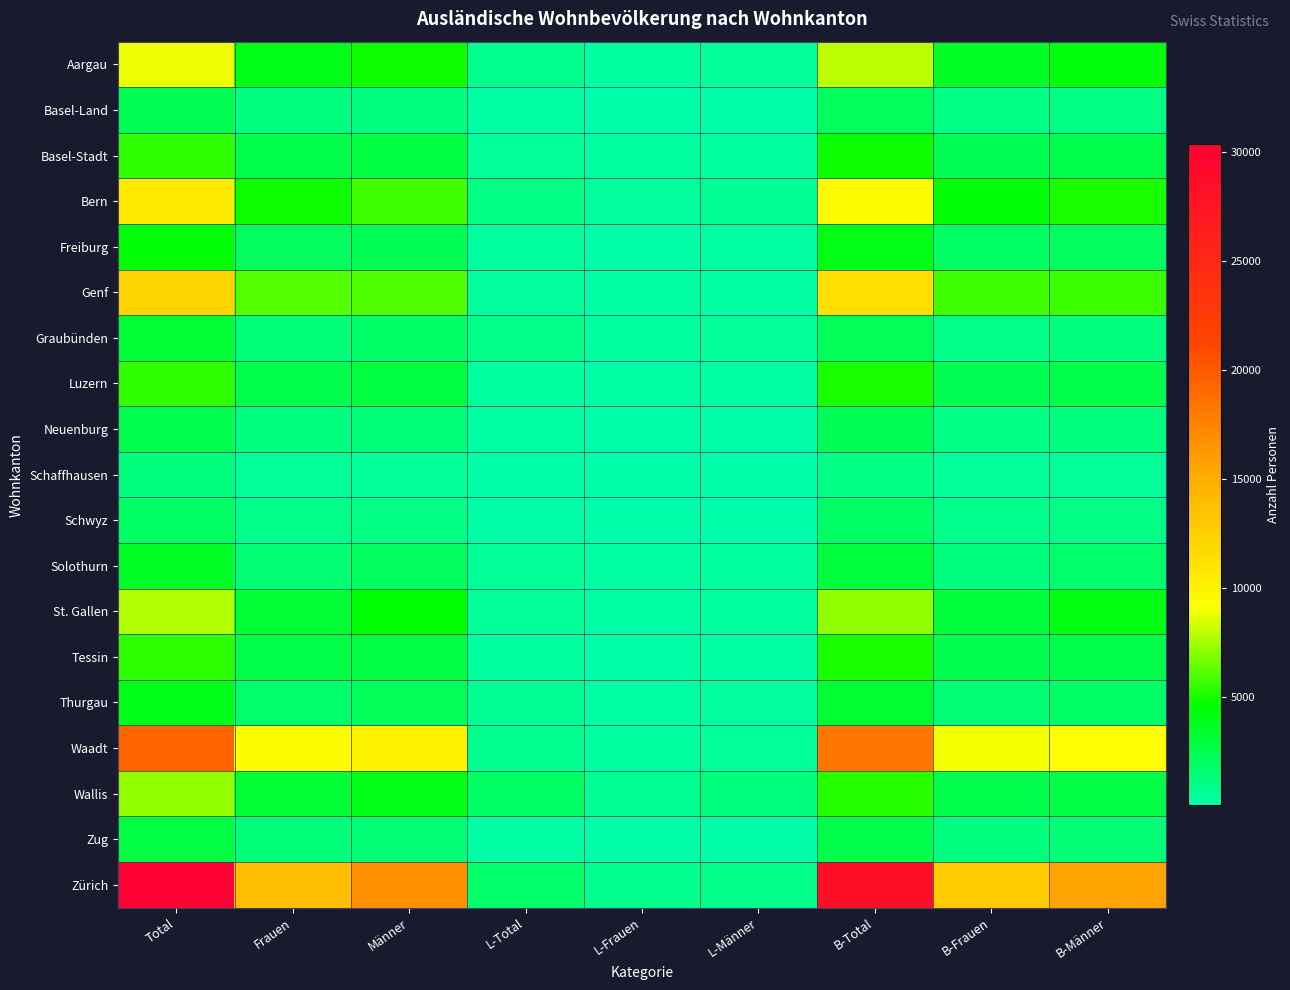

Rank the series at Total from lowest to highest value.

Schaffhausen, Schwyz, Basel-Land, Neuenburg, Zug, Graubünden, Solothurn, Thurgau, Freiburg, Tessin, Basel-Stadt, Luzern, Wallis, St. Gallen, Aargau, Bern, Genf, Waadt, Zürich